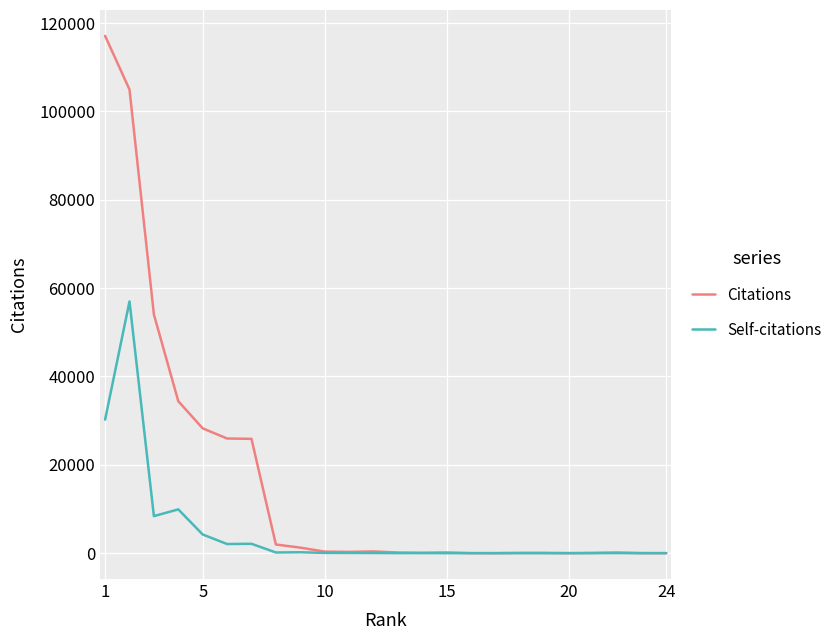

In Citations, how many points are higher than both neighbors (excluding endpoints)?

4